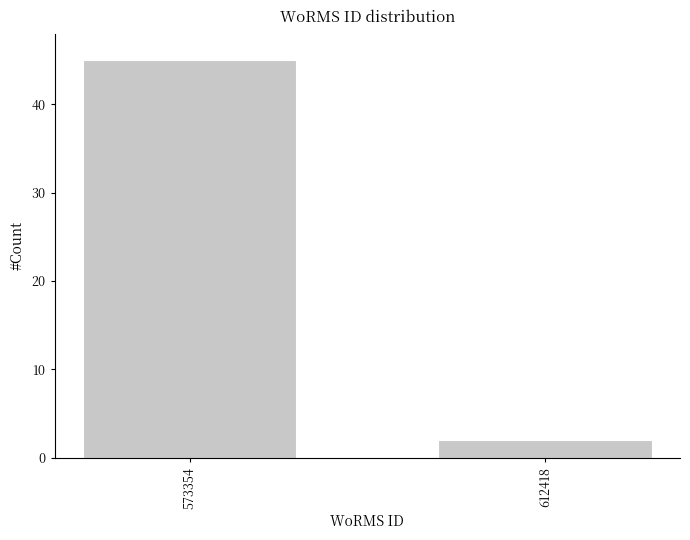

Reading right to left, transcribe all the data shown in this chart.

612418=2	573354=45